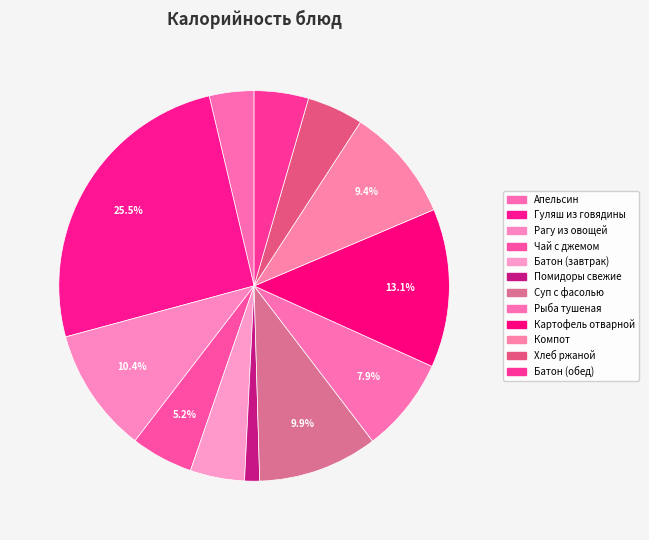

Is it true that Апельсин is 4% of the pie?

True